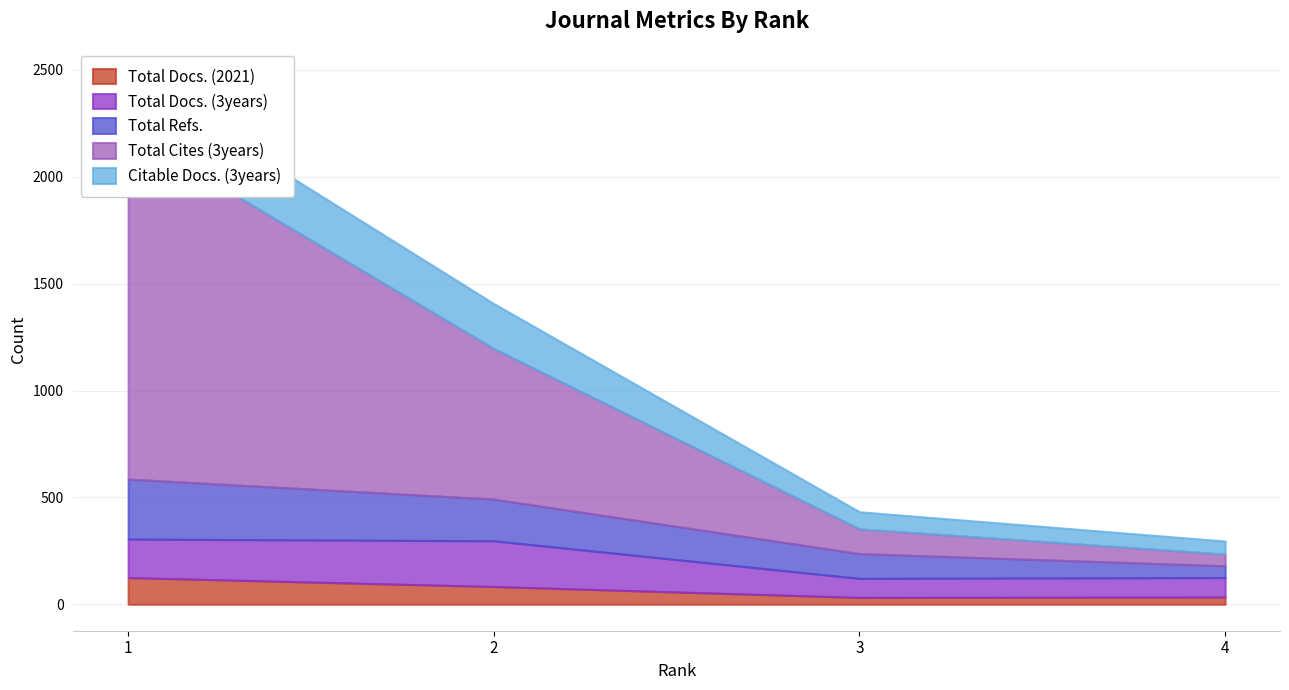

What is the average value of the Total Docs. (2021) series?

68